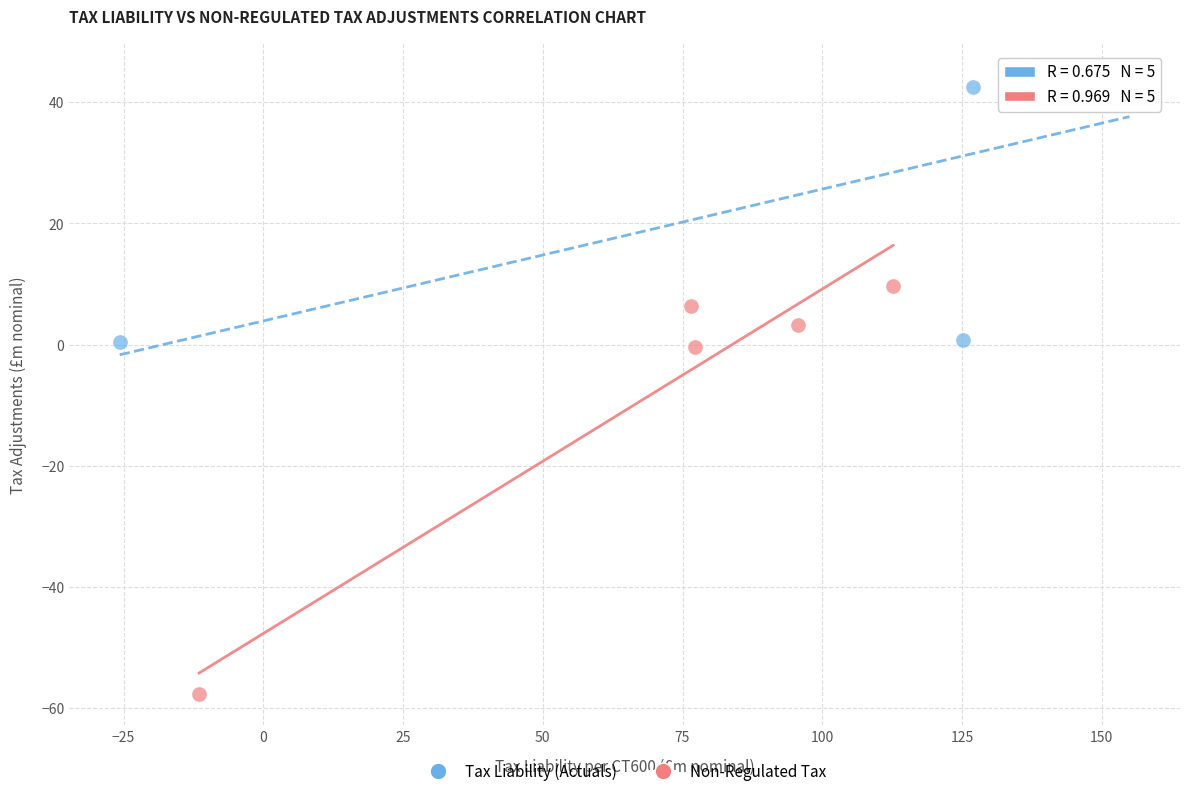

What are all the series names shown in the legend?

Tax Liability (Actuals), Non-Regulated Tax